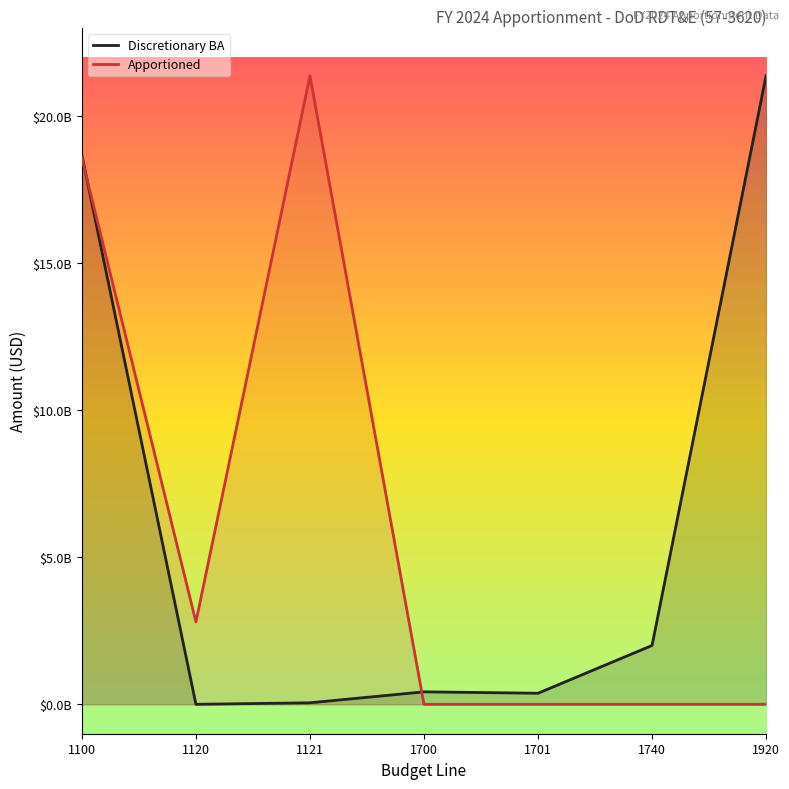

At which label is Apportioned closest to 10684779000?

1100